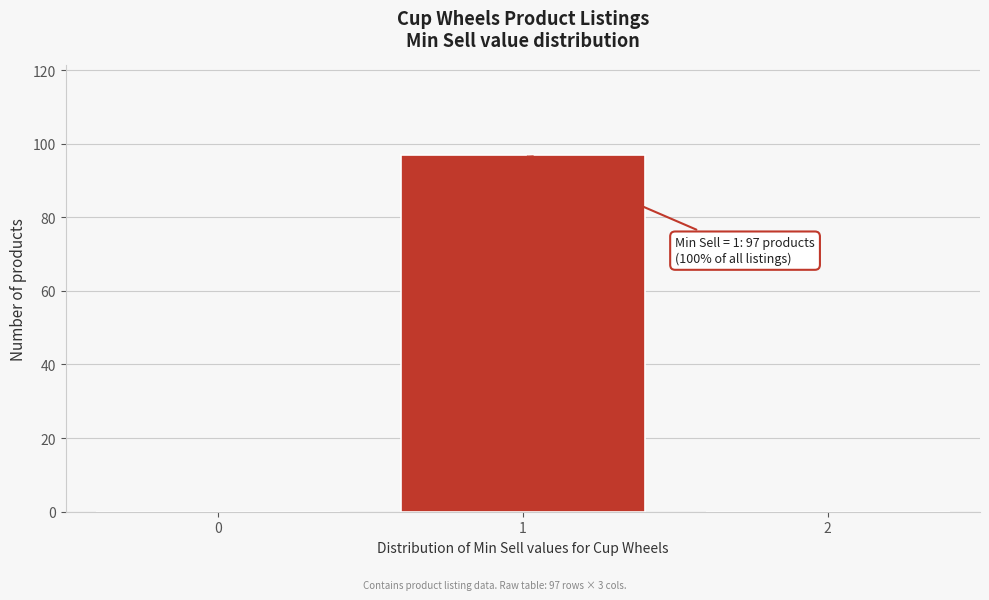

Which range on the x-axis has the tallest bar?

0.5 to 1.5